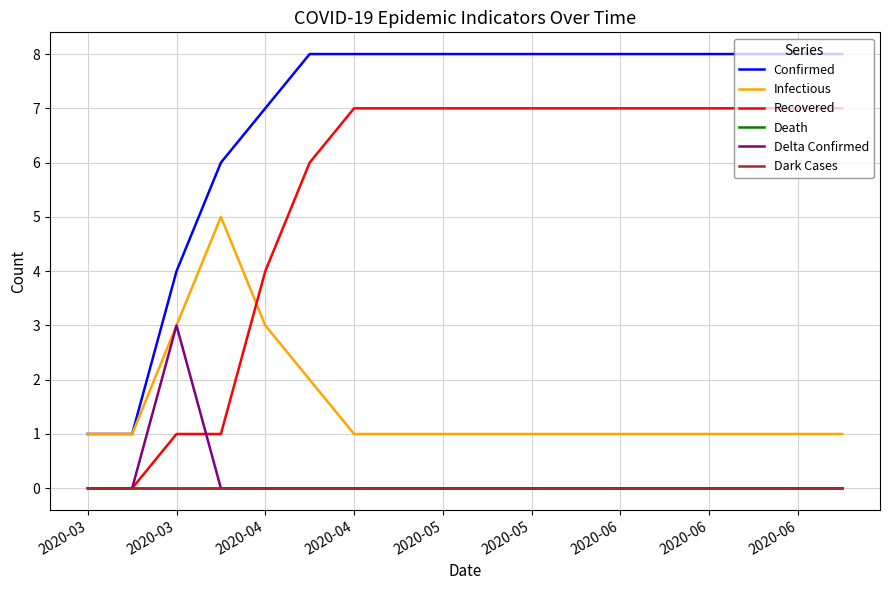

True or false: Recovered and Dark Cases cross at least once.

False